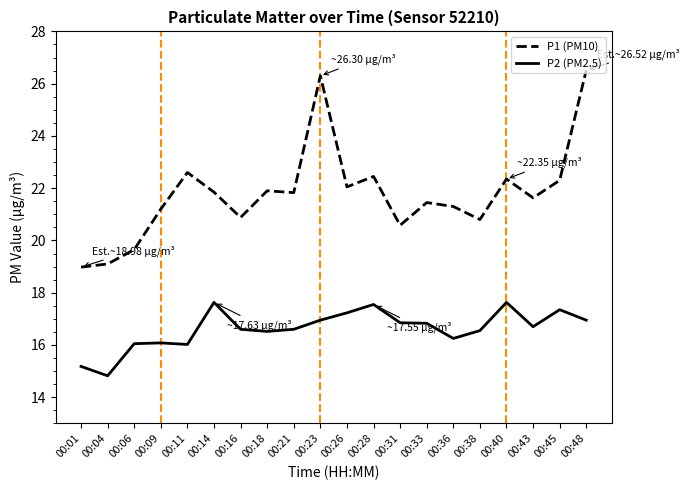

Which series has the largest total across all categories?

P1 (PM10)